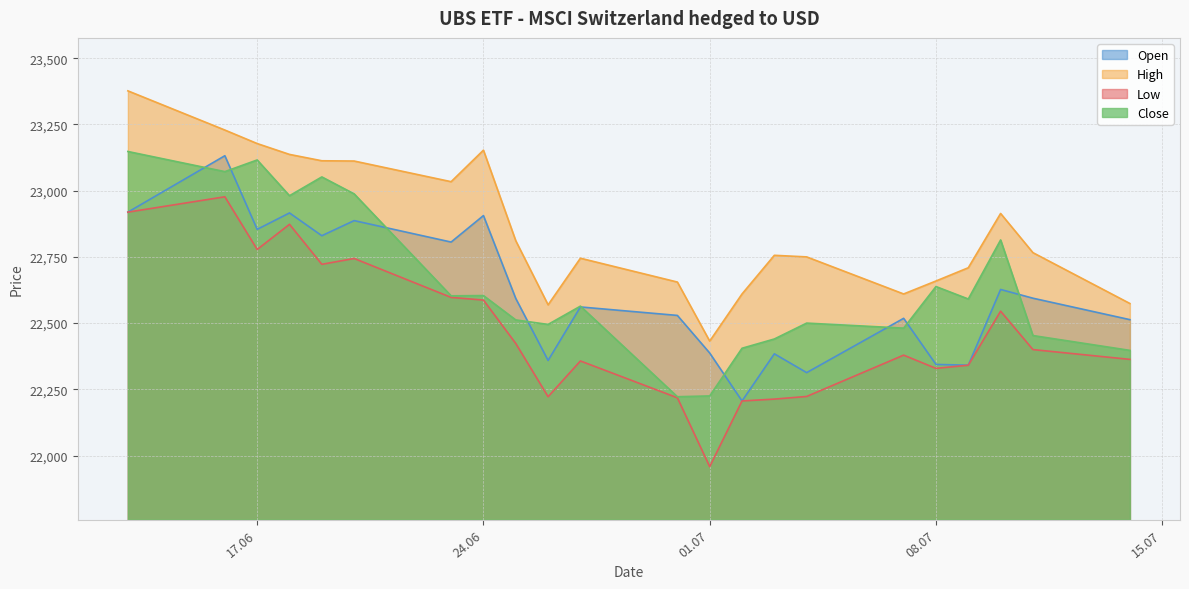

Which series changed the most between 24.06 and 08.07?

Open